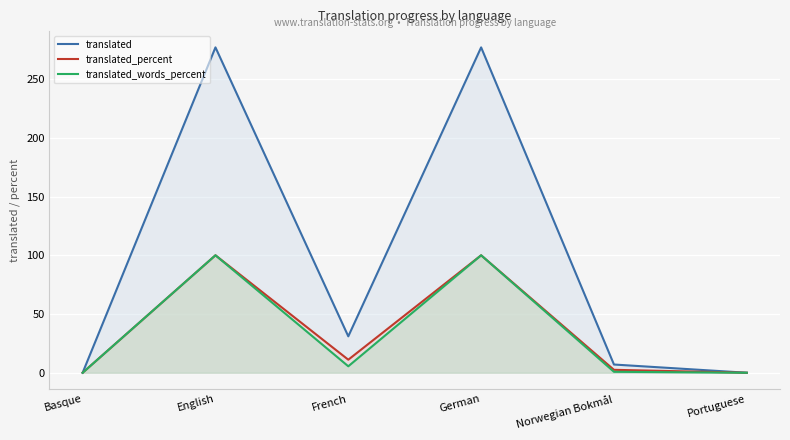

What is the difference between the maximum and second lowest values in the translated_percent series?

100.0